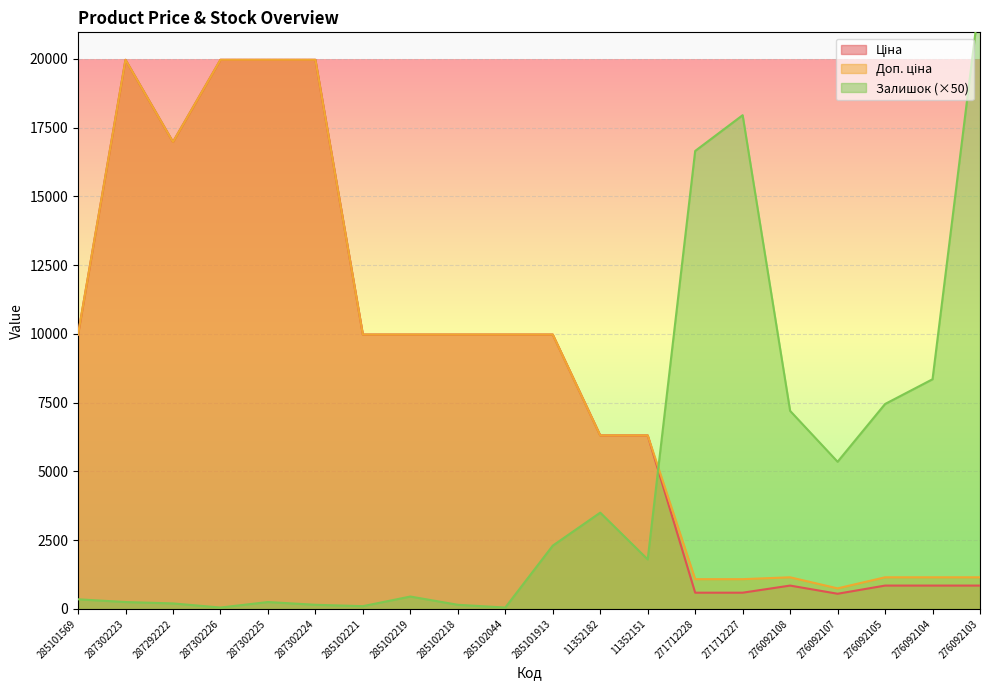

Where do Залишок and Доп. ціна first cross each other?

11352151 and 271712228